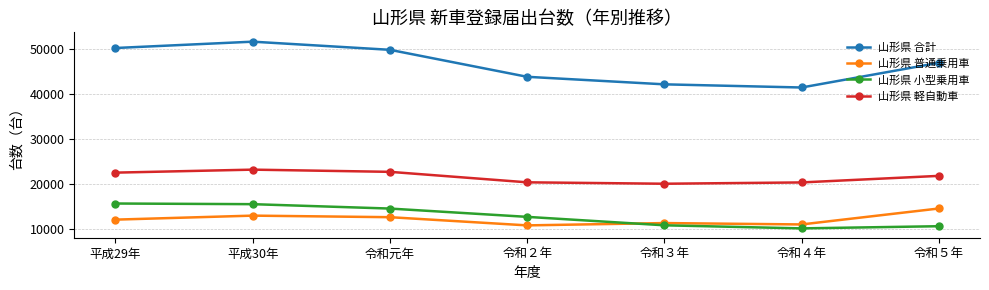

After their last crossing, which series has the higher values: 山形県 普通乗用車 or 山形県 小型乗用車?

山形県 普通乗用車